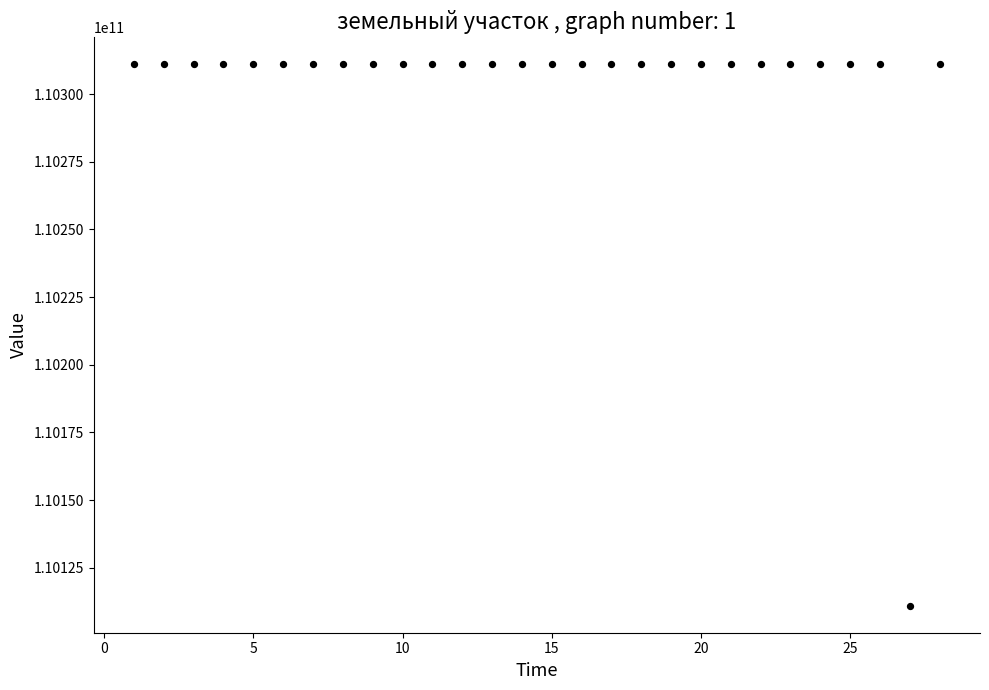

What is the range of Y values (max minus min)?

199999913